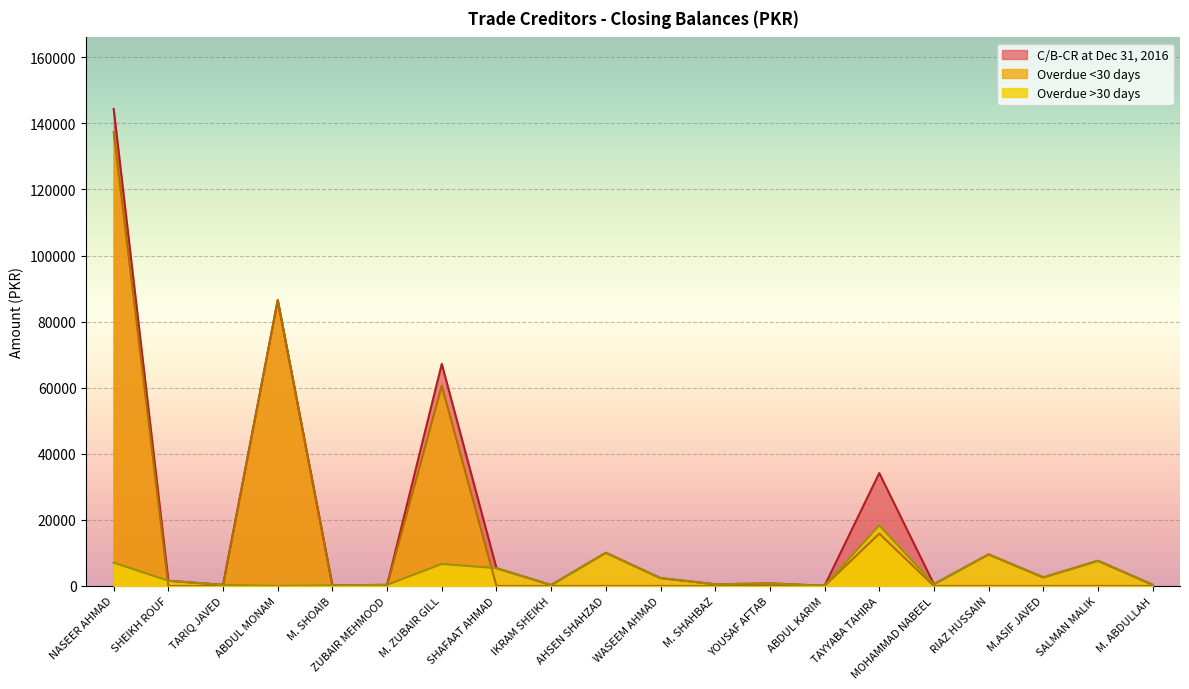

Count the number of categories in the chart.

20